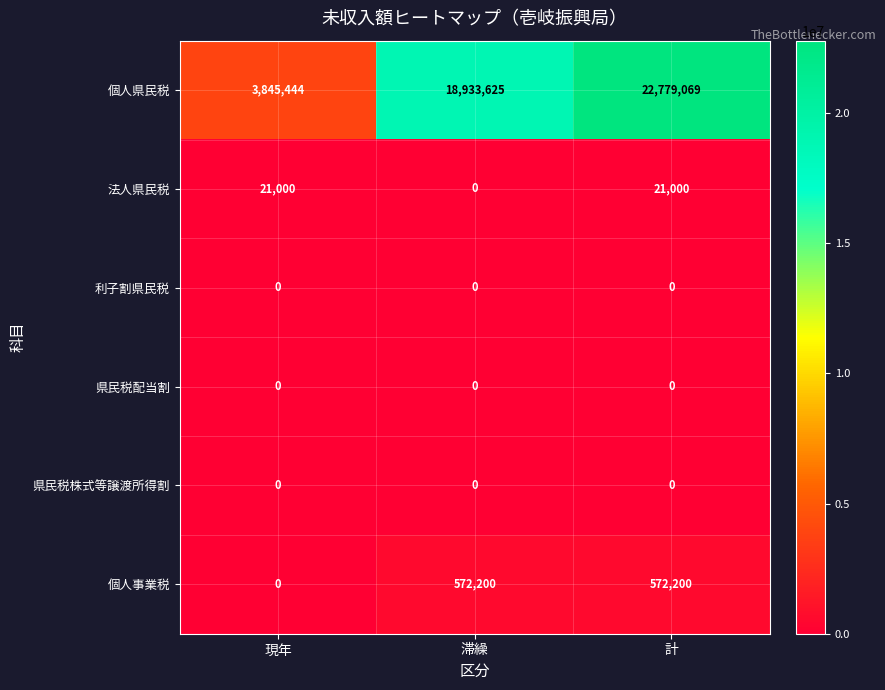

Which category has the highest value across all series?

計